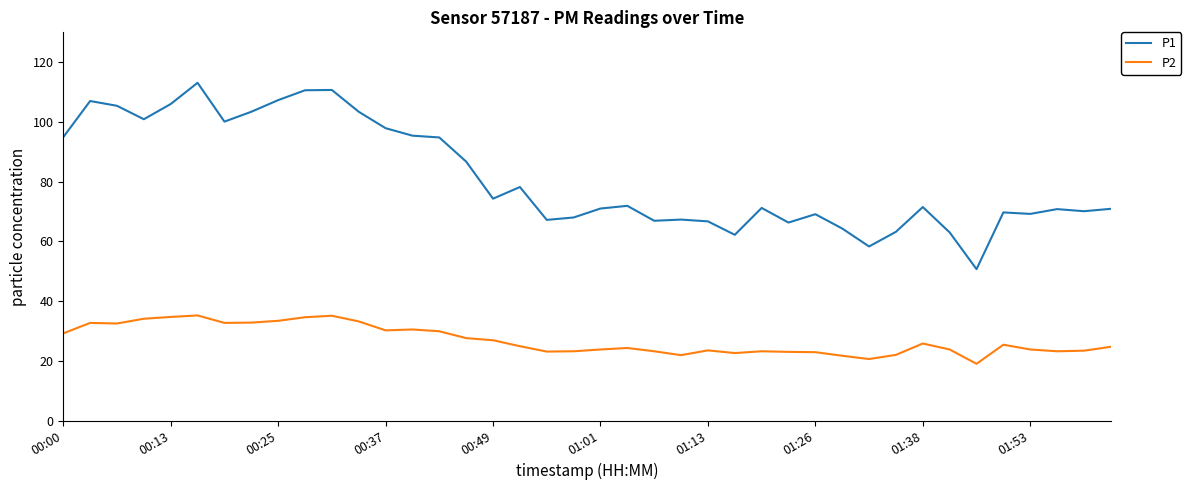

What are all the series names shown in the legend?

P1, P2